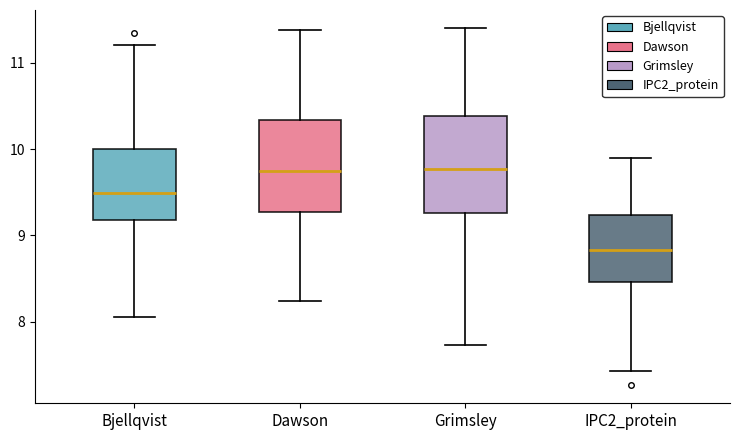

Where does the median line of the box for Dawson sit on the y-axis? The values are not printed on the chart, so give them approximately, as read against the axis.

9.7